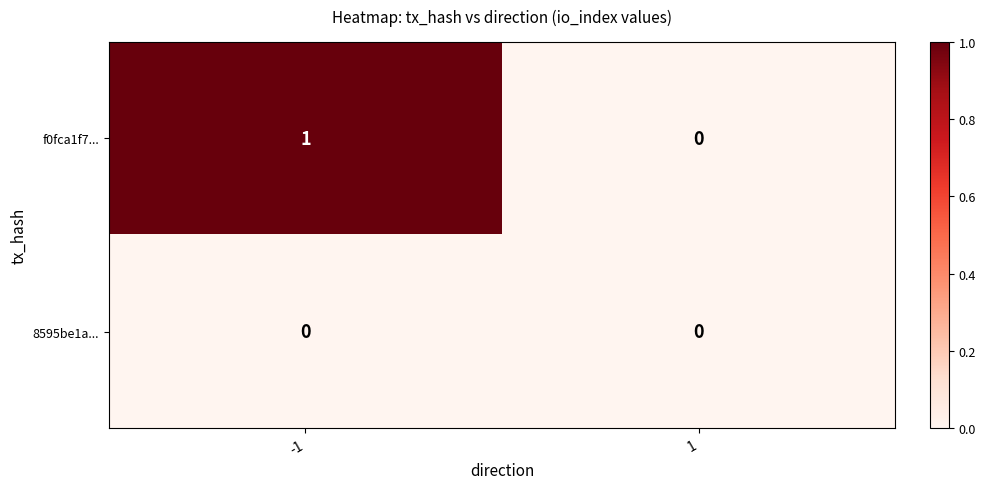

Which series has the widest spread of values?

f0fca1f7...